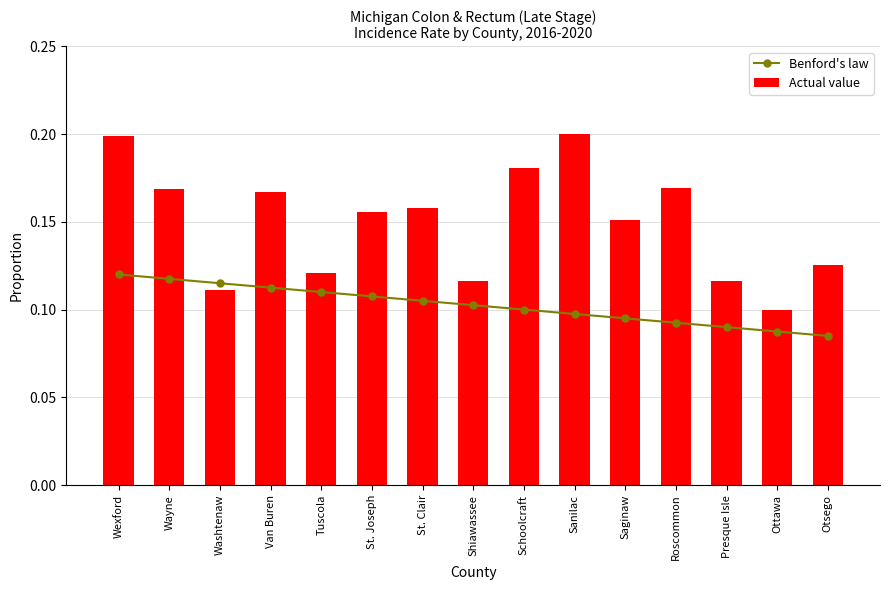

Which series changed the most between Shiawassee and Schoolcraft?

Actual value